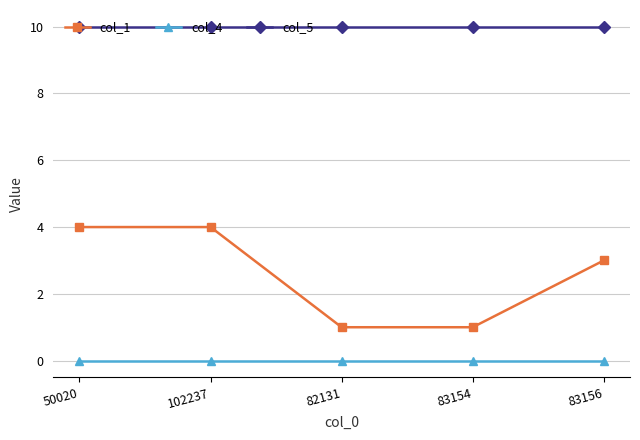

Which series has the widest spread of values?

col_1